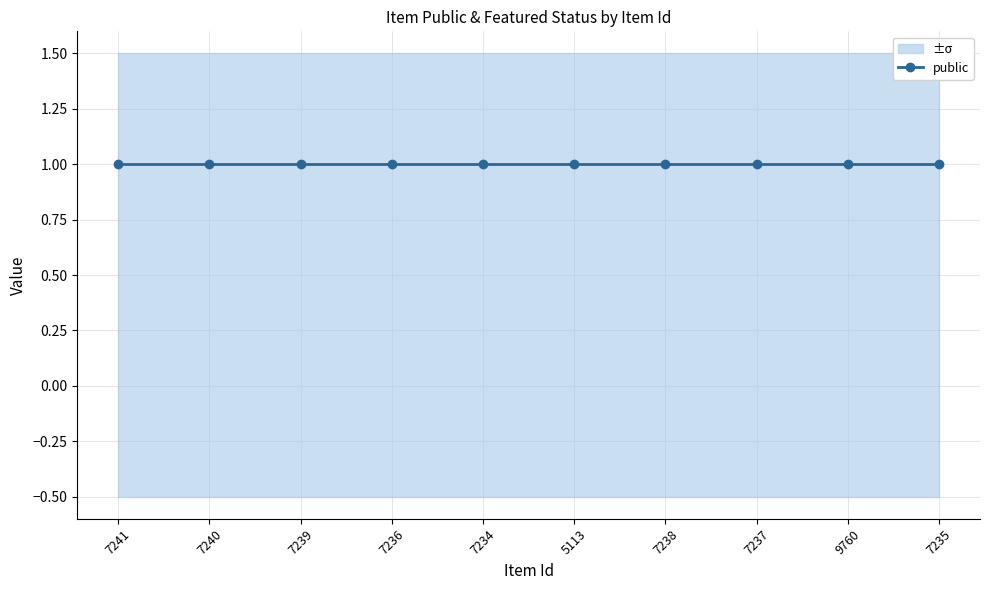

What is the difference between the highest and lowest values at 7239?

1